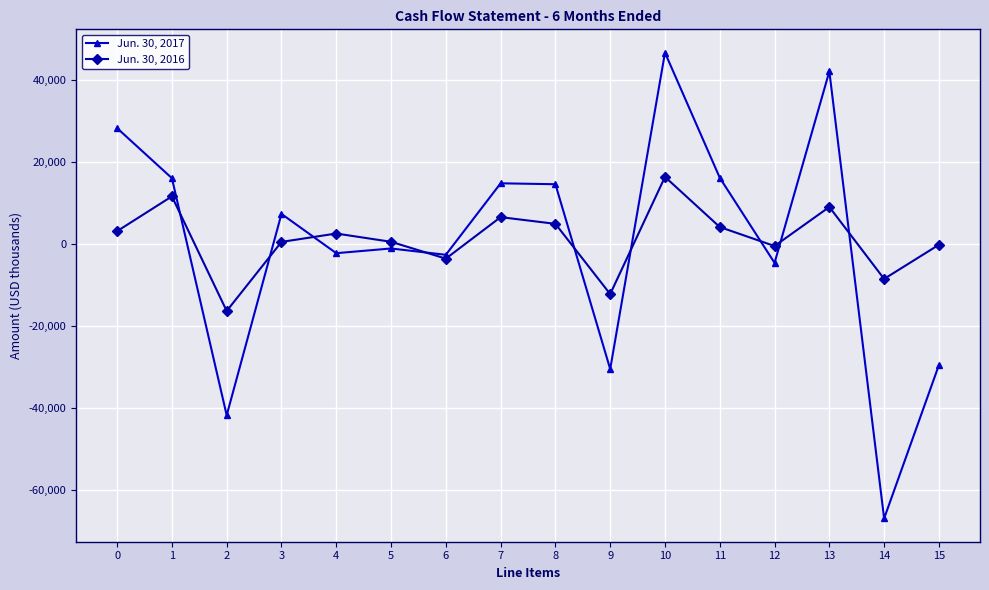

At which category is the sum across all series the highest?

10